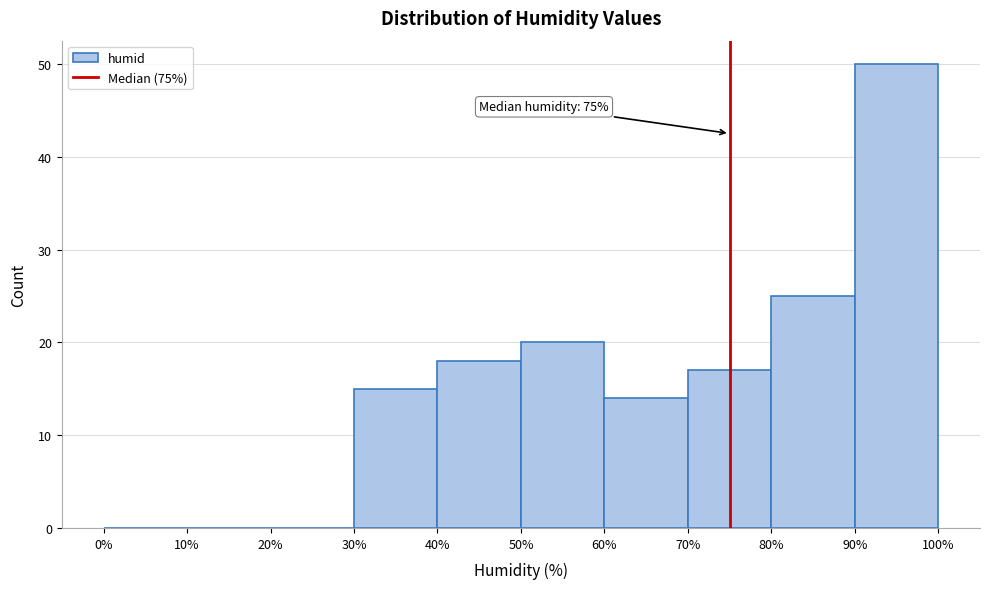

Over which range of the x-axis is the bar tallest?

90% to 100%